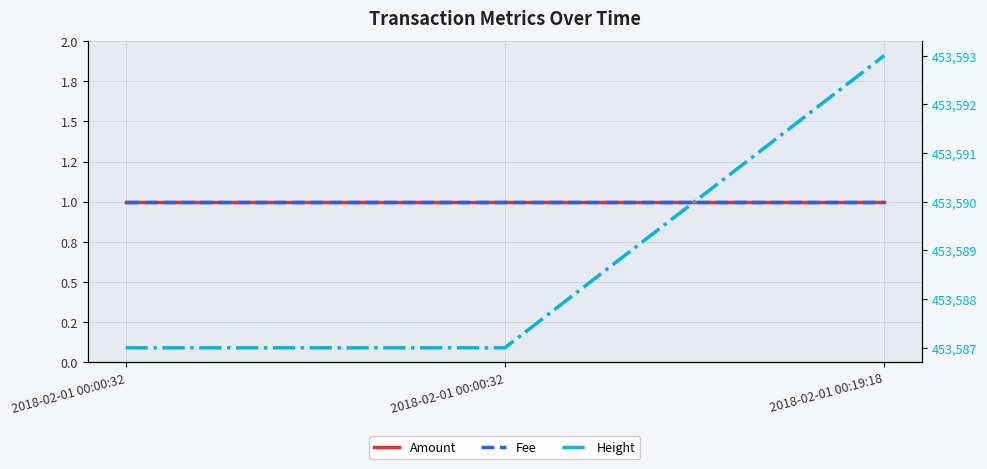

What is the maximum value for Height?

453593